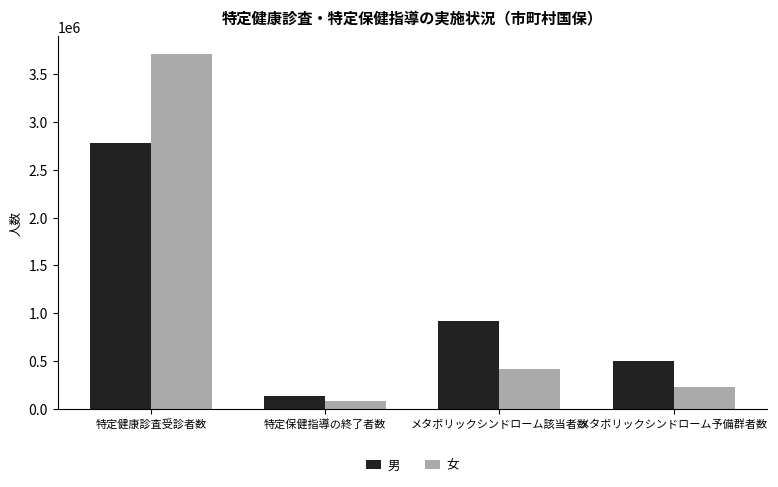

How many categories are shown in the chart?

4